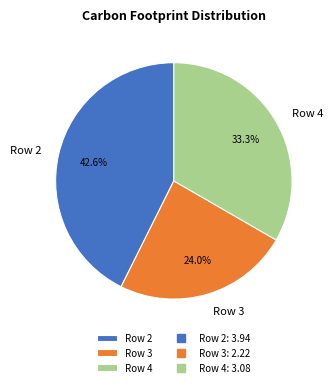

To the nearest percent, what portion does Row 2 represent?

43%